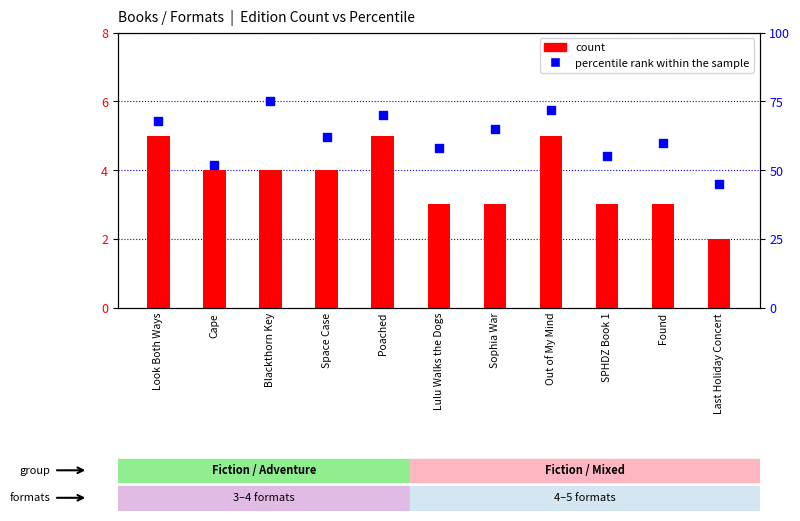

Which series has the widest spread of Y values?

percentile rank within the sample